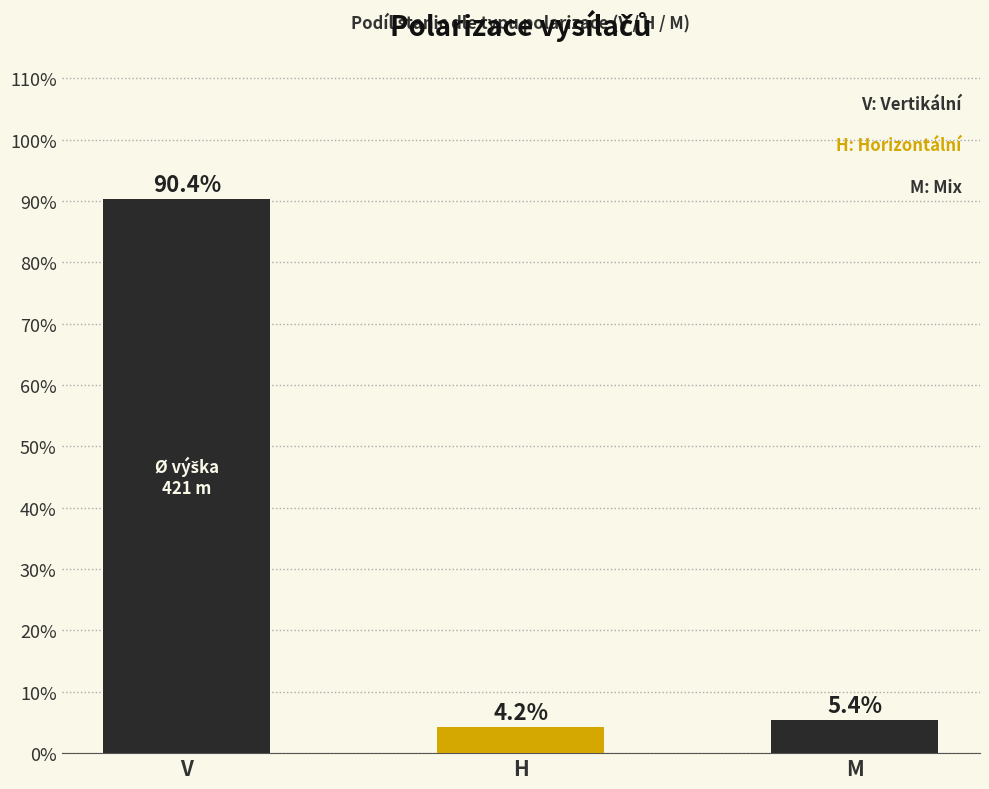

How many bars are there in total?

3